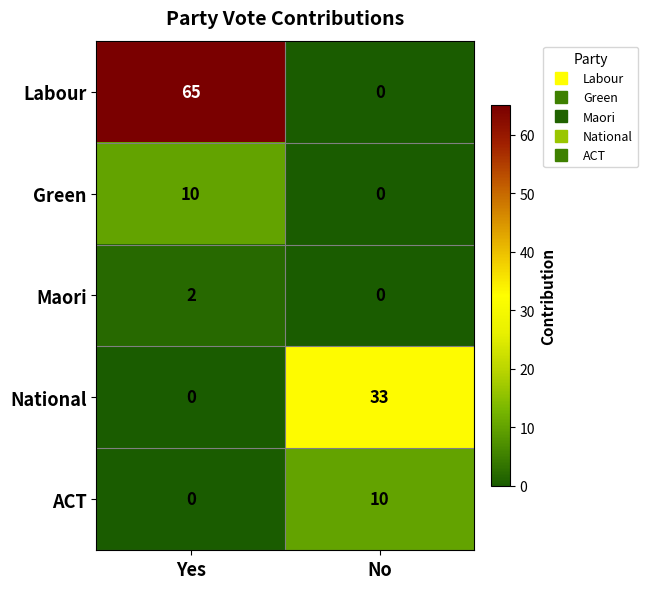

Where is Labour nearest to the value 32?

No